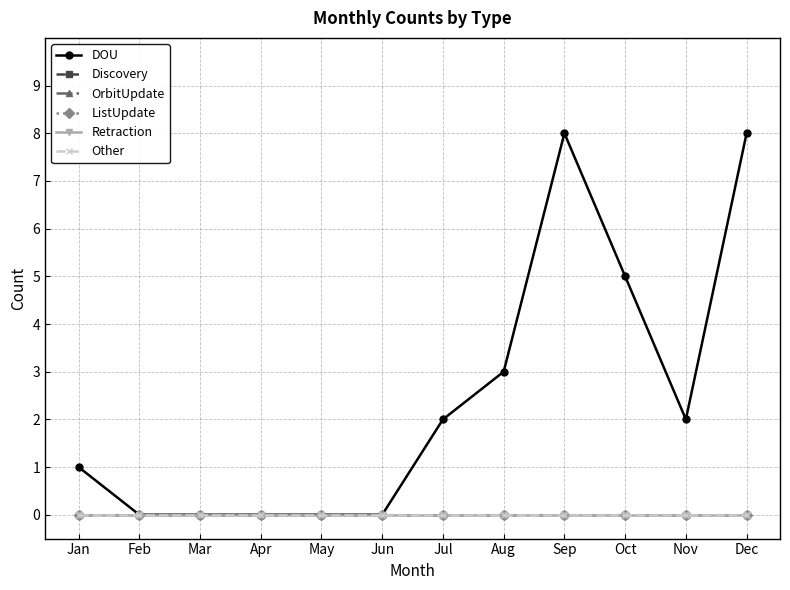

The value of ListUpdate at Sep is 0. True or false?

True